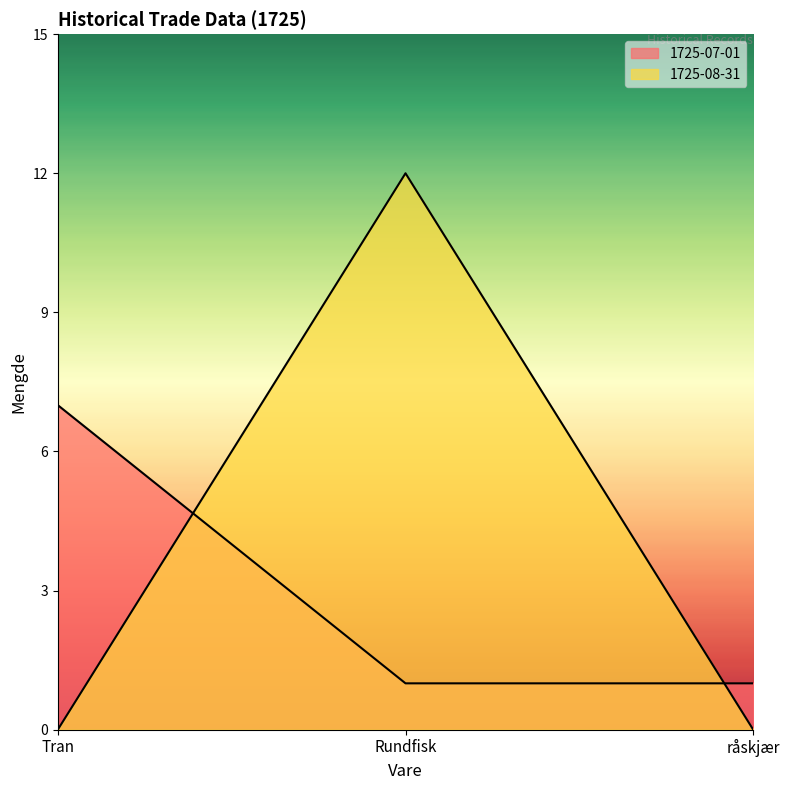

Is it true that 1725-07-01 equals 12 at Tran?

False